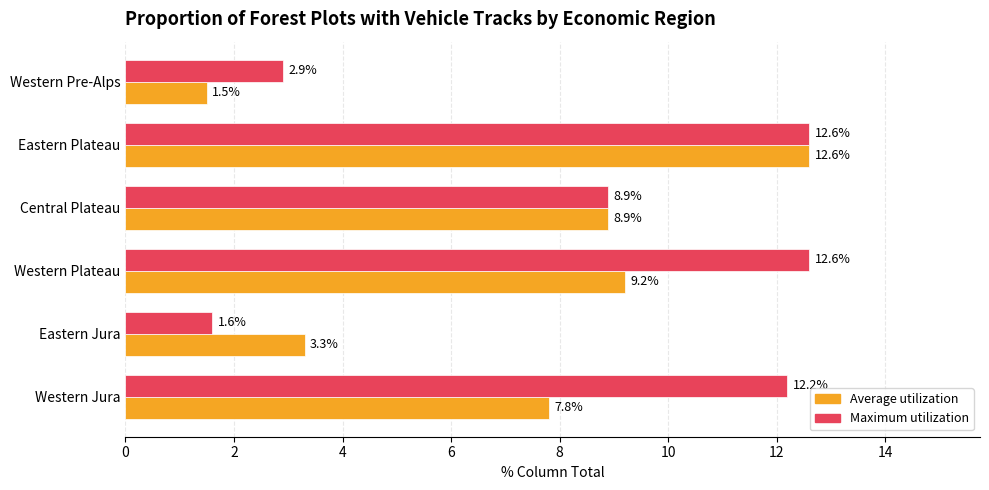

List the labels in order of Average utilization value, largest first.

Eastern Plateau, Western Plateau, Central Plateau, Western Jura, Eastern Jura, Western Pre-Alps